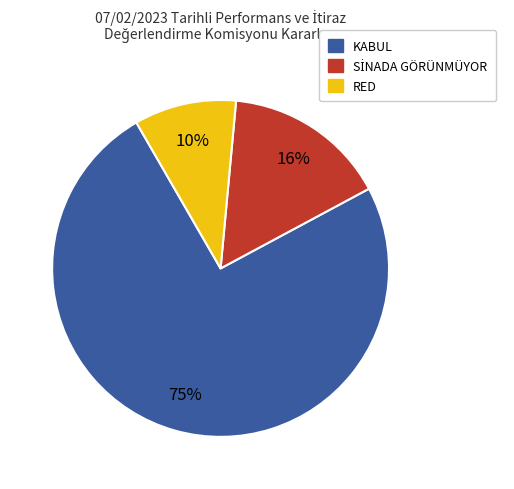

Which category has the biggest portion of the pie?

KABUL